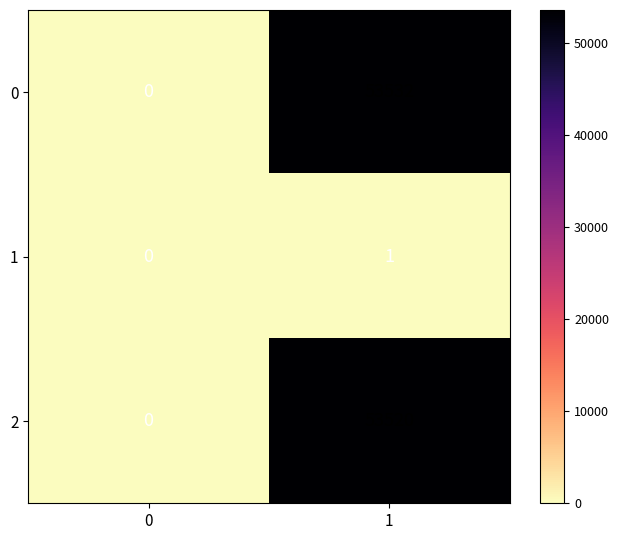

What is the greatest value displayed?

53532